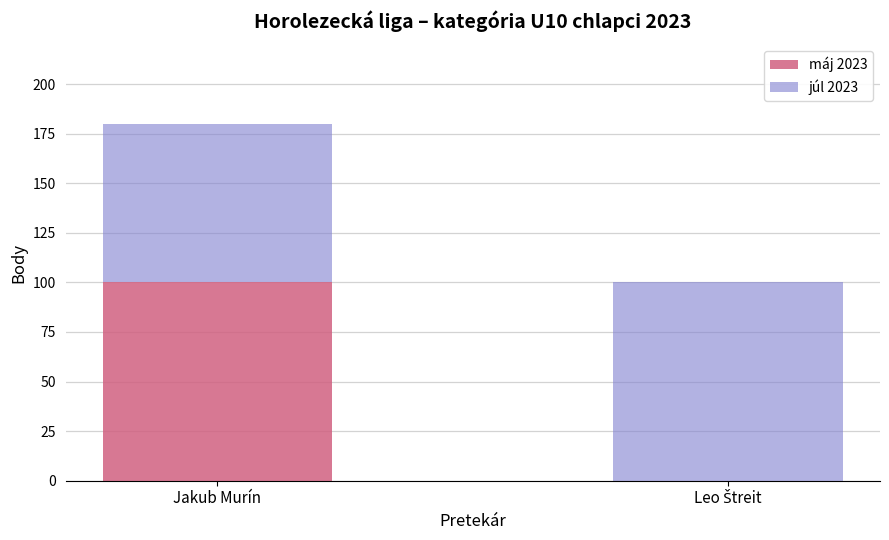

What is the total value across all series at Jakub Murín?

180